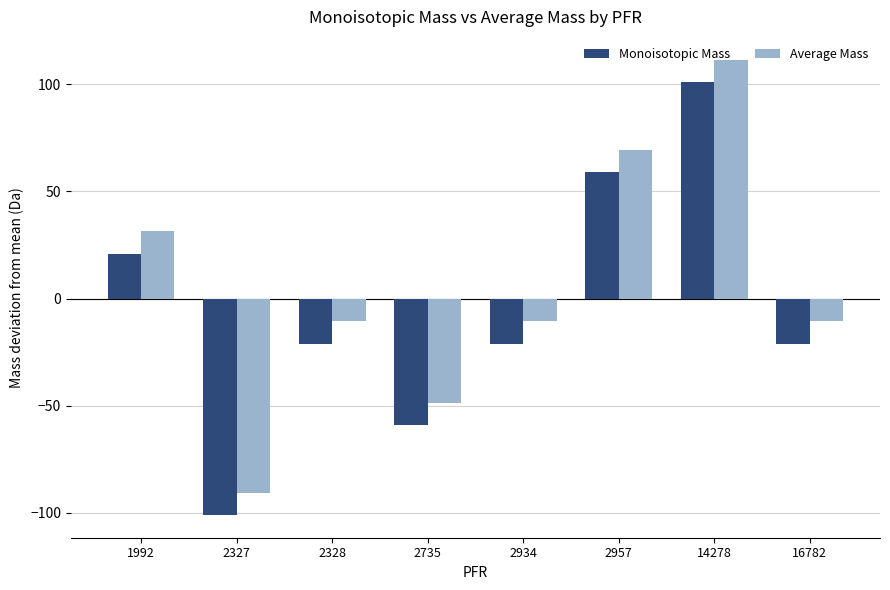

How many bars are there in total?

16